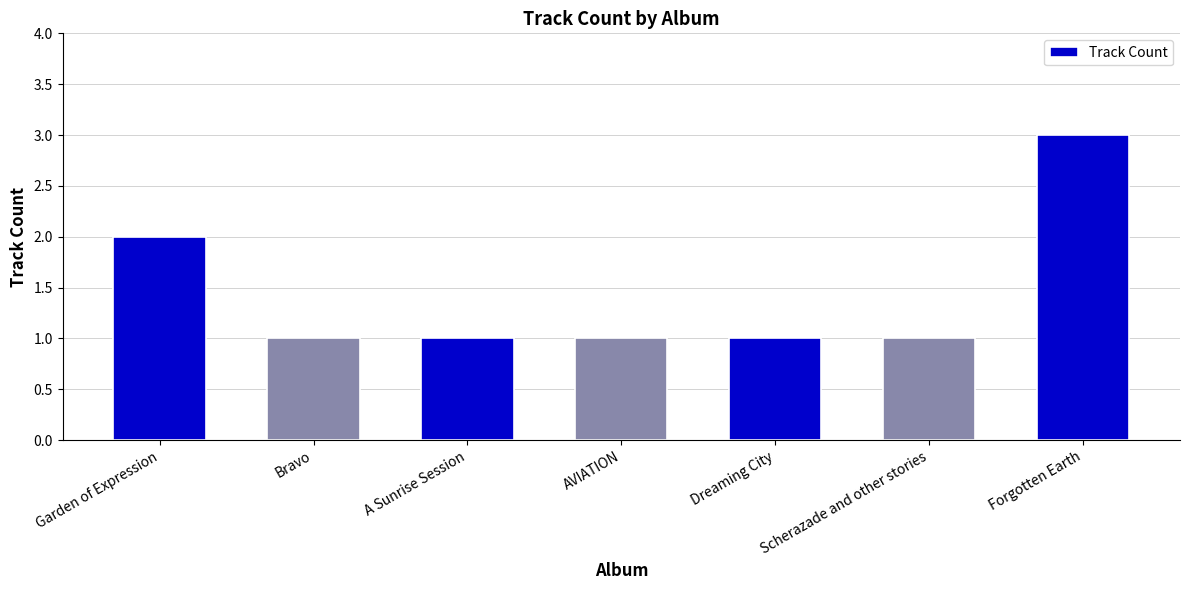

What is the approximate value at Bravo?

1